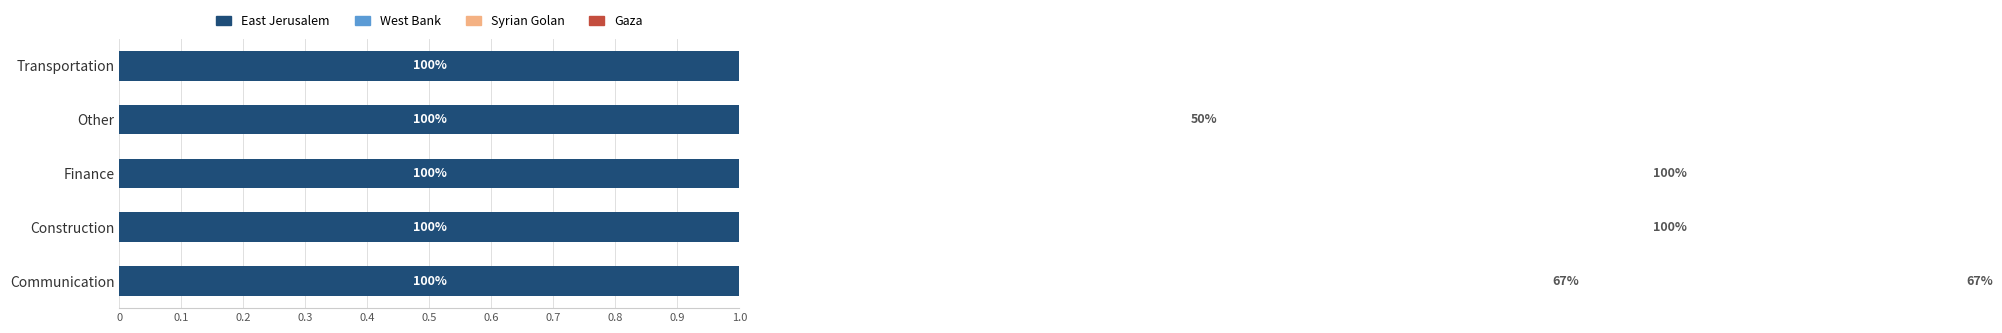

How many bars are there in each group?

4